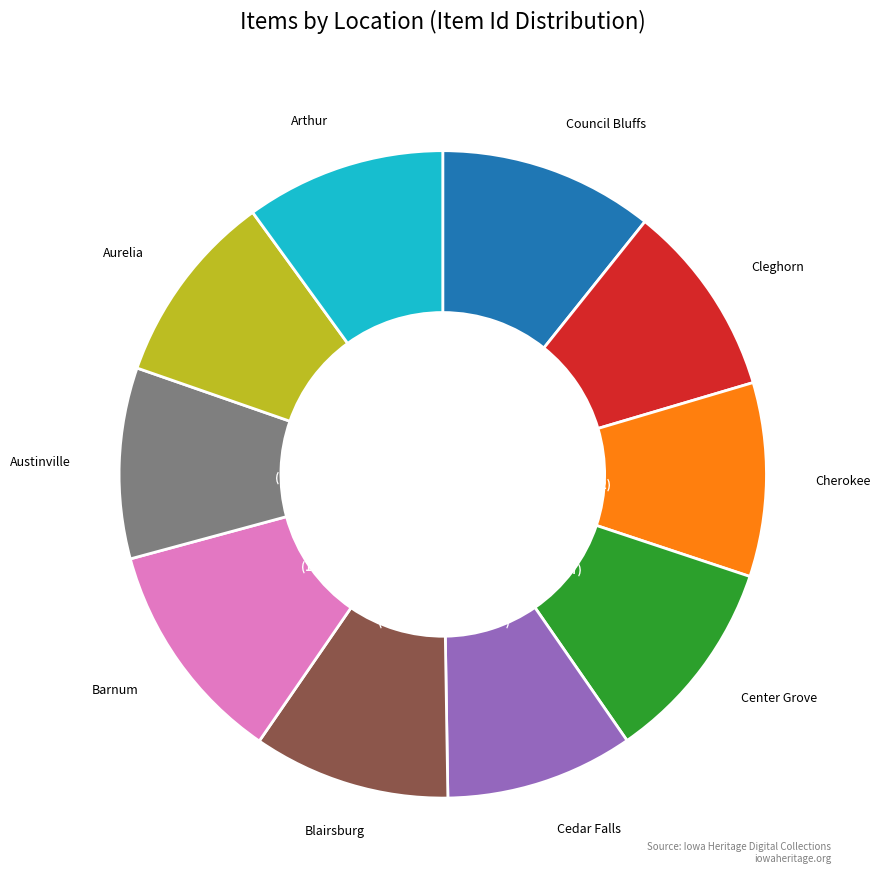

To the nearest percent, what portion does Cleghorn represent?

10%